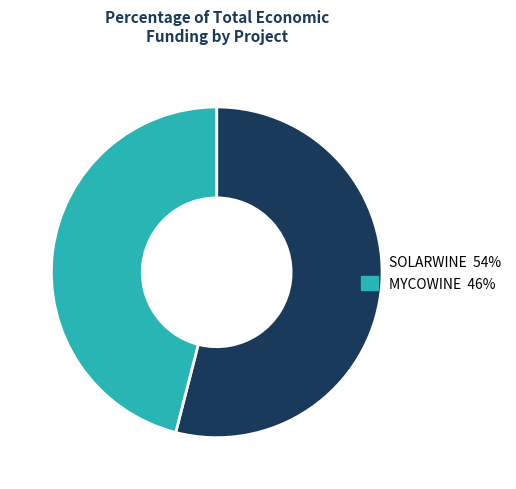

Approximately how many times larger is the value at MYCOWINE 46% compared to SOLARWINE 54%?

0.9